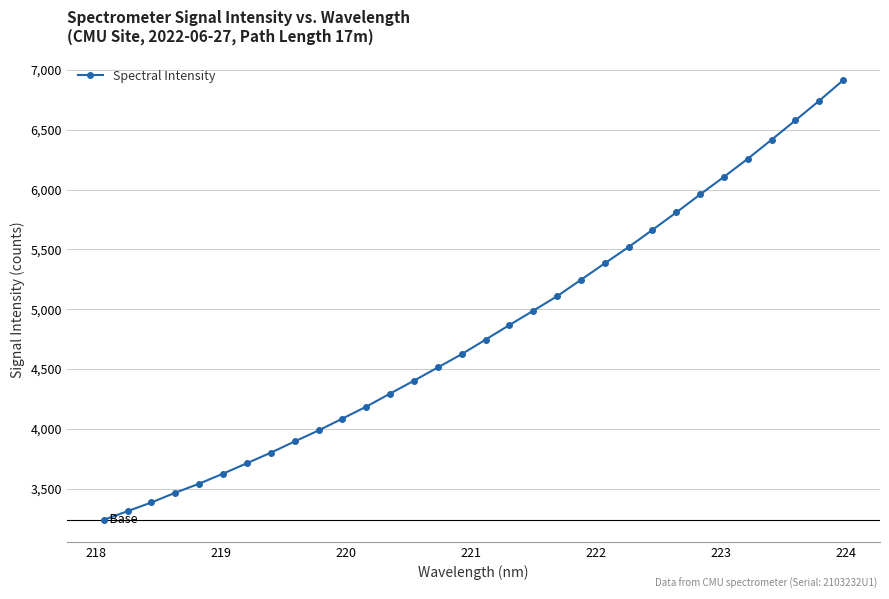

What is the value of the 22nd point from the left?

5384.0